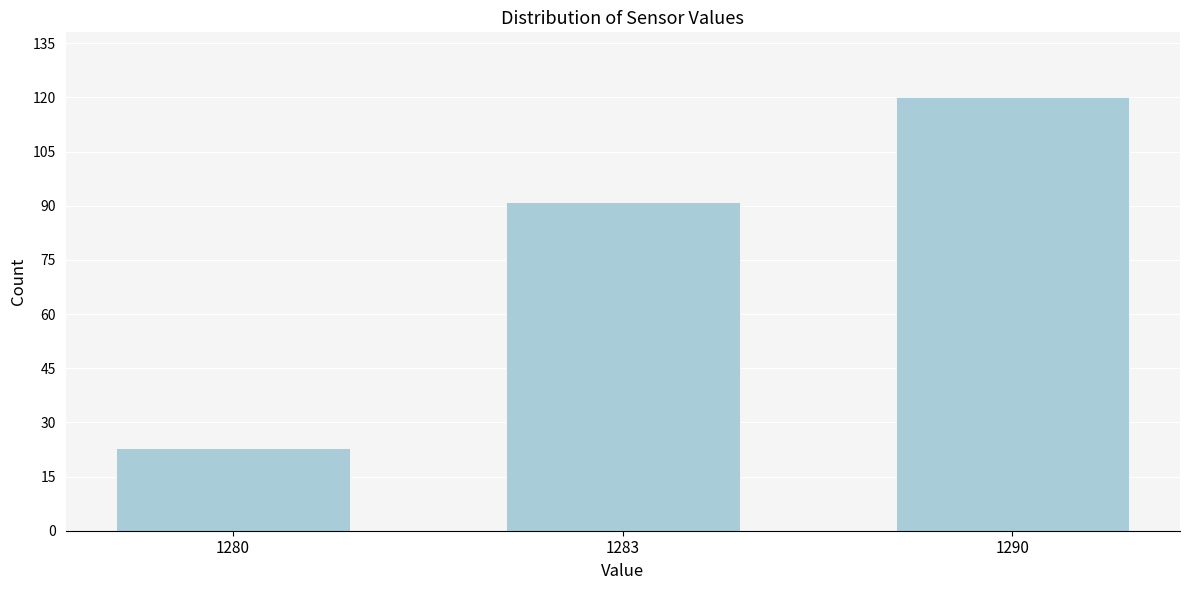

Reading left to right, extract all data points from this chart.

23	91	120